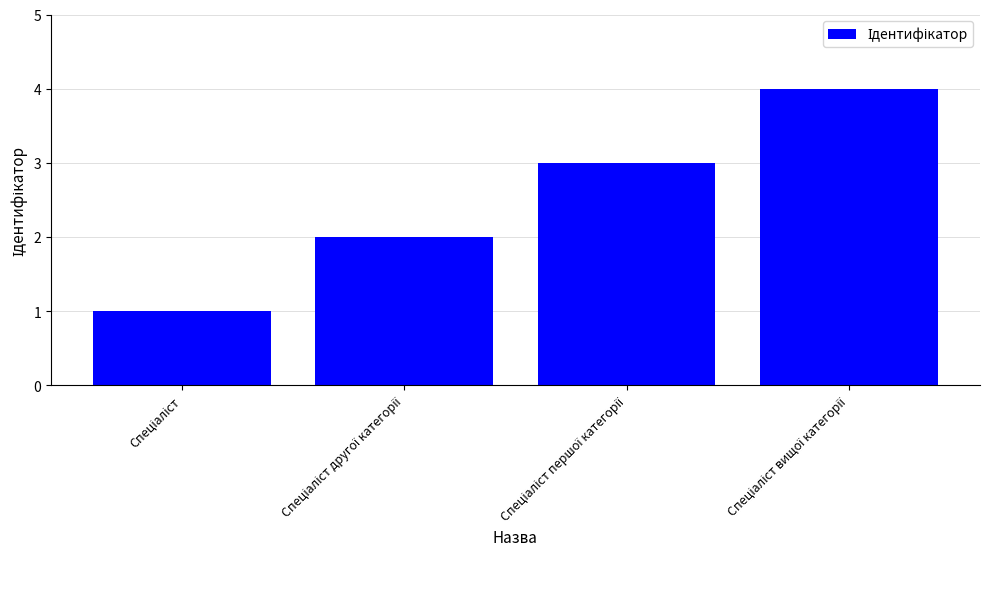

What is the sum of all values?

10